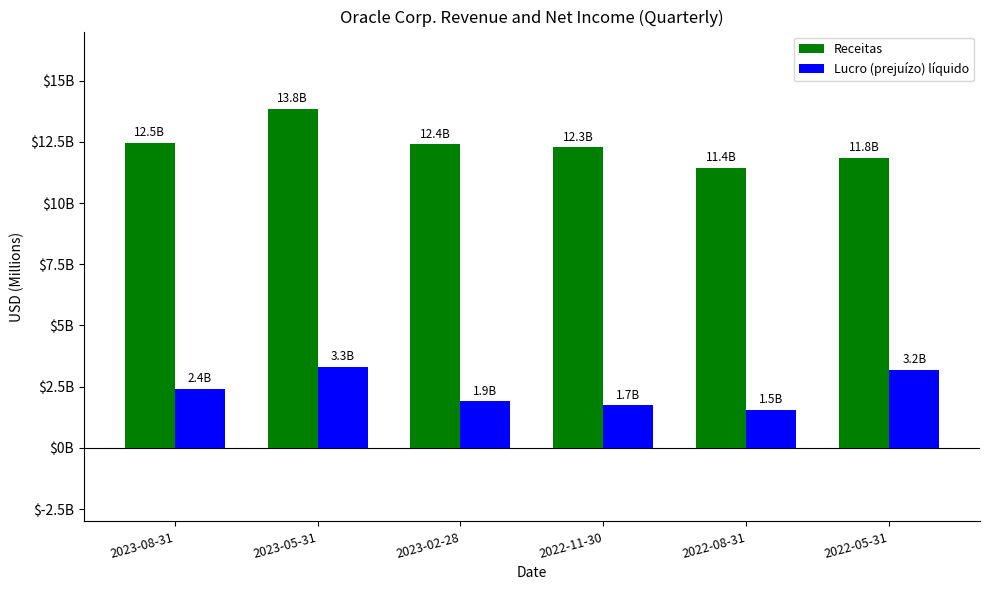

Rank the series at 2022-08-31 from highest to lowest value.

Receitas, Lucro (prejuízo) líquido